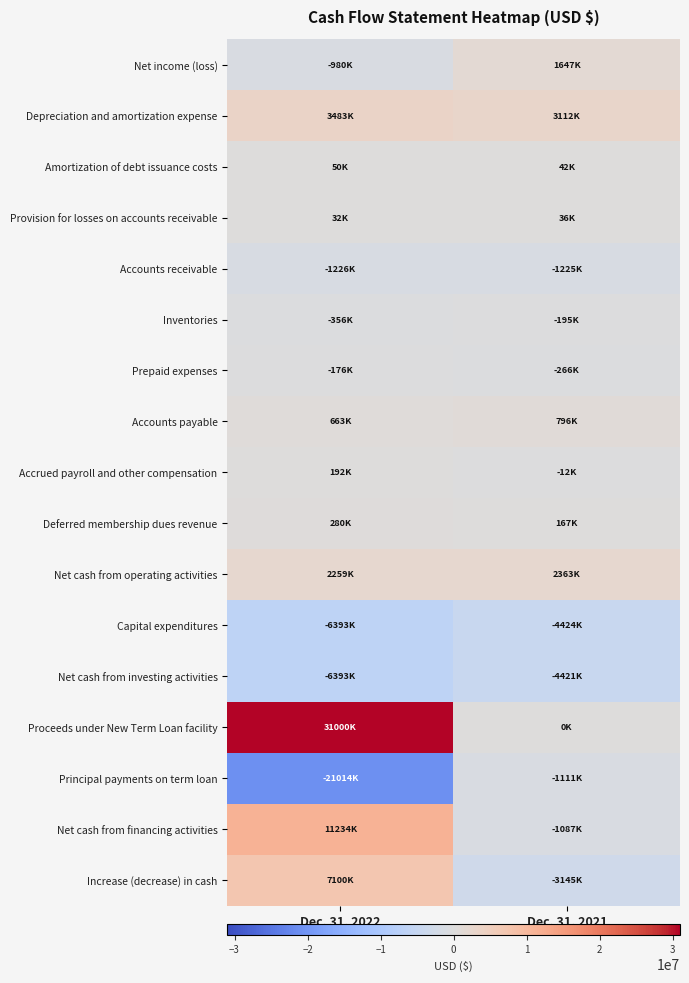

Rank the series by their maximum value, from highest to lowest.

Proceeds under New Term Loan facility, Net cash from financing activities, Increase (decrease) in cash, Depreciation and amortization expense, Net cash from operating activities, Net income (loss), Accounts payable, Deferred membership dues revenue, Accrued payroll and other compensation, Amortization of debt issuance costs, Provision for losses on accounts receivable, Prepaid expenses, Inventories, Principal payments on term loan, Accounts receivable, Net cash from investing activities, Capital expenditures